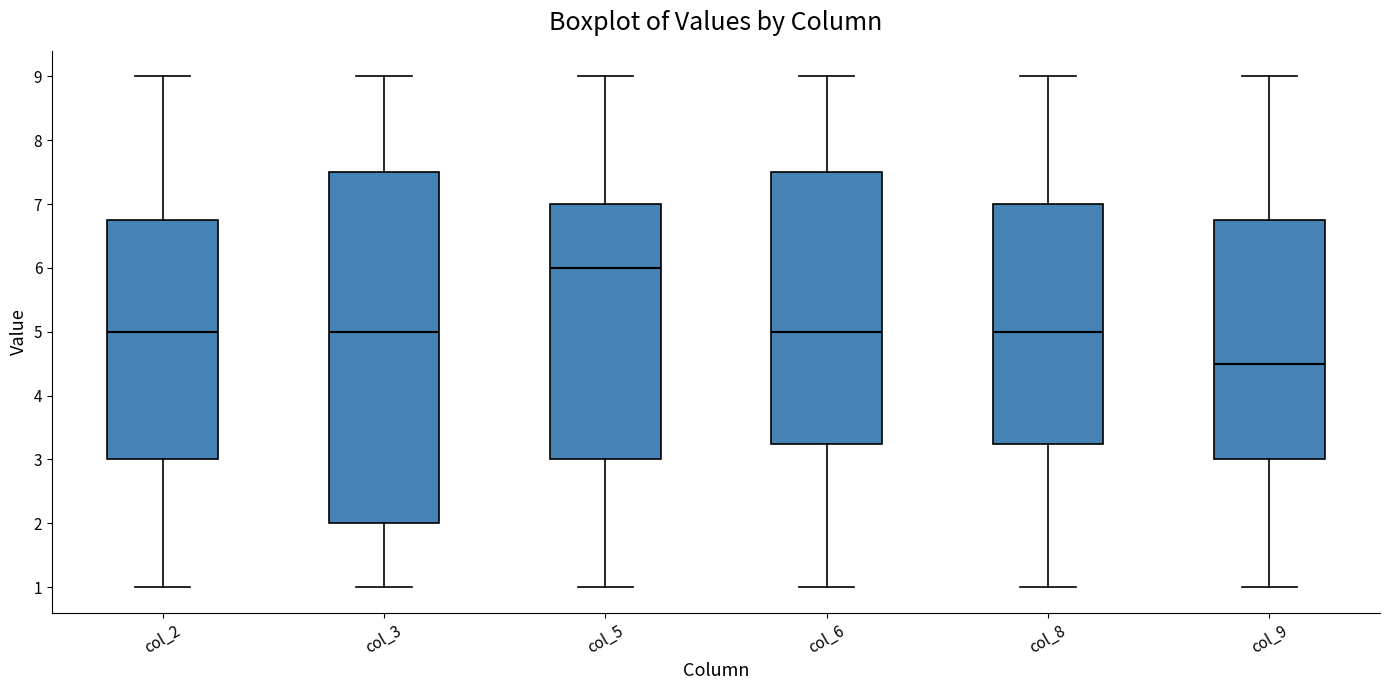

Reading left to right, read every box against the y-axis: the position of its median line, the range the box covers, and the ends of its whiskers. The values are not printed on the chart, so give them approximately, as read against the axis.

col_2: median 5.0, box 3.0 to 6.8, whiskers 1.0 to 9.0
col_3: median 5.0, box 2.0 to 7.5, whiskers 1.0 to 9.0
col_5: median 6.0, box 3.0 to 7.0, whiskers 1.0 to 9.0
col_6: median 5.0, box 3.3 to 7.5, whiskers 1.0 to 9.0
col_8: median 5.0, box 3.3 to 7.0, whiskers 1.0 to 9.0
col_9: median 4.5, box 3.0 to 6.8, whiskers 1.0 to 9.0